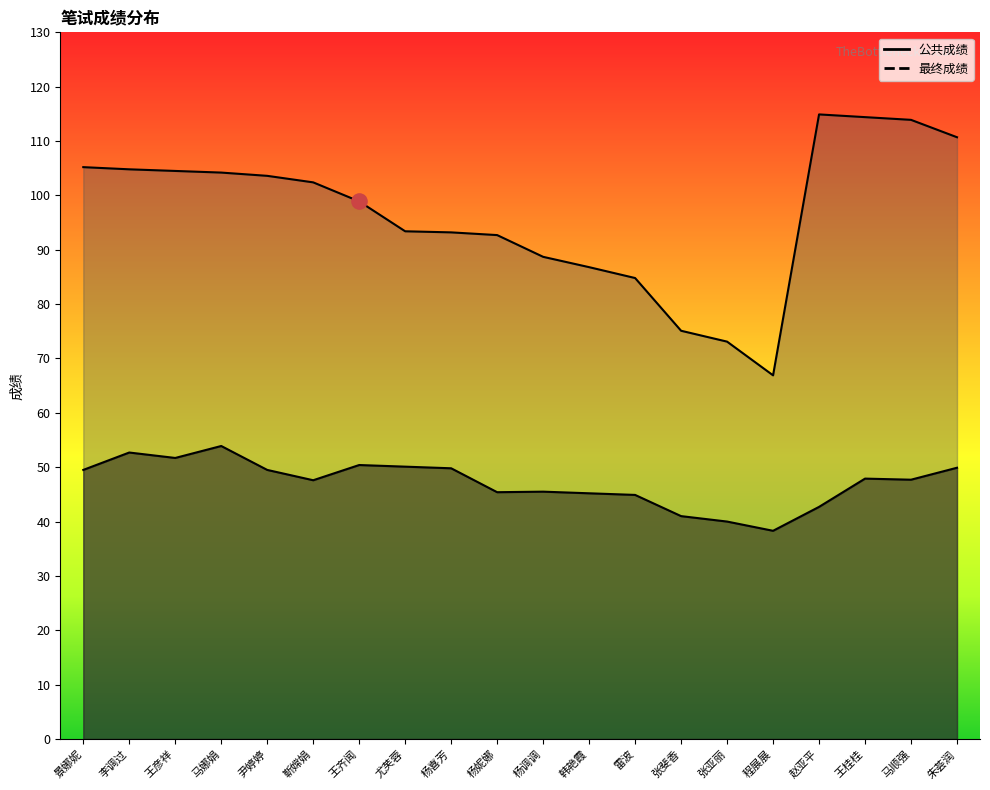

Which series has the largest total across all categories?

最终成绩